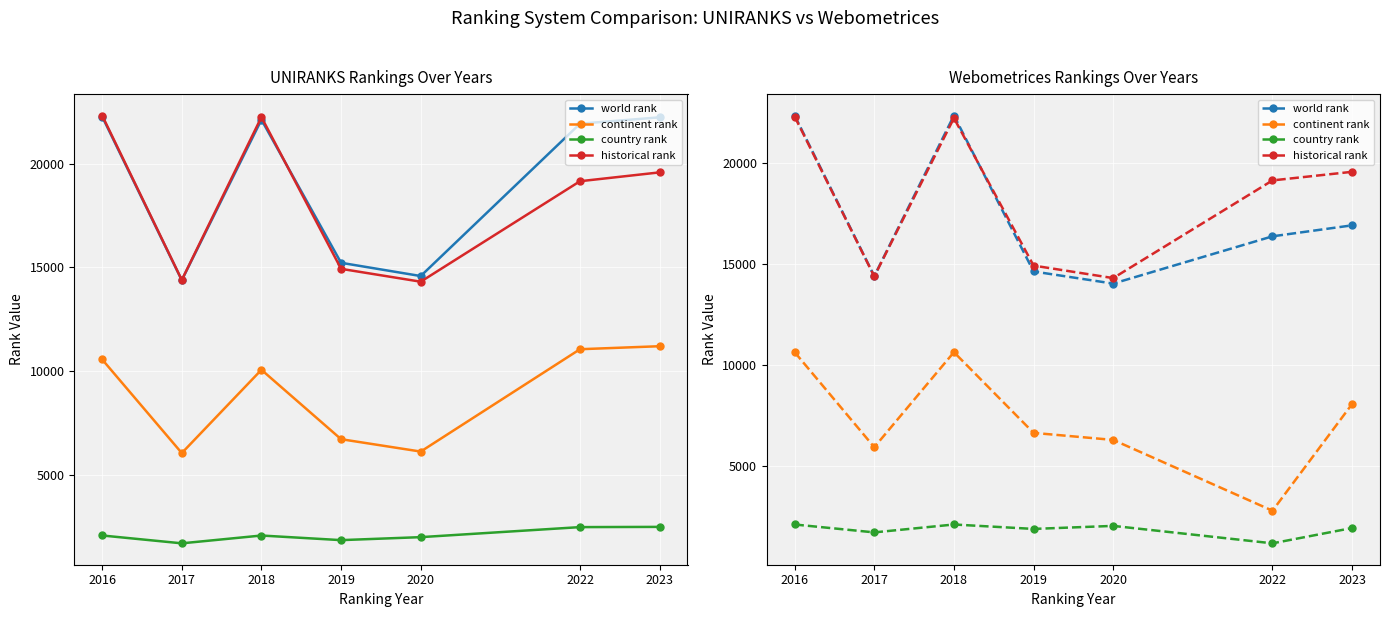

How many lines are shown in the chart?

4